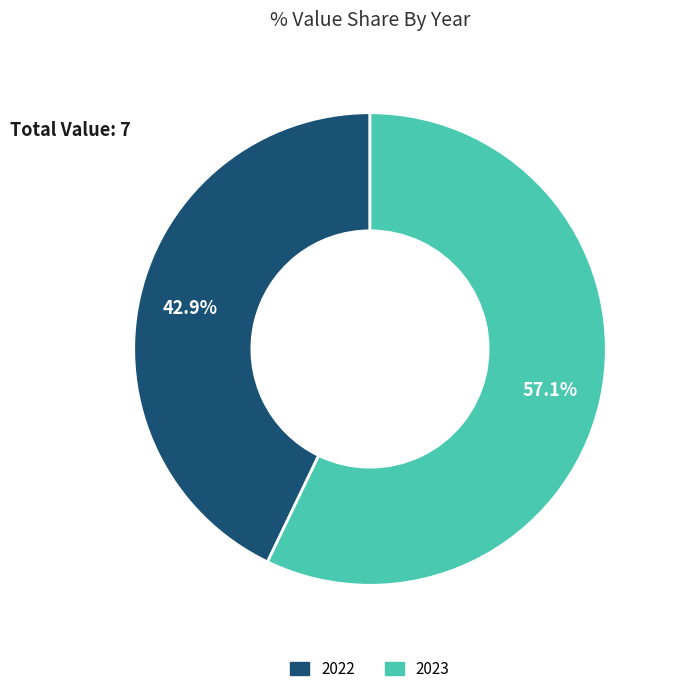

What percentage is the 2023 slice, to the nearest percent?

57%